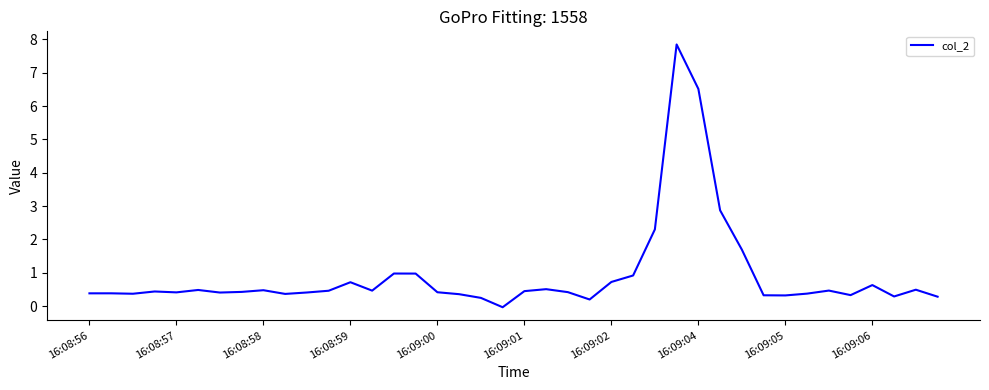

What is the maximum value shown in the chart?

7.8